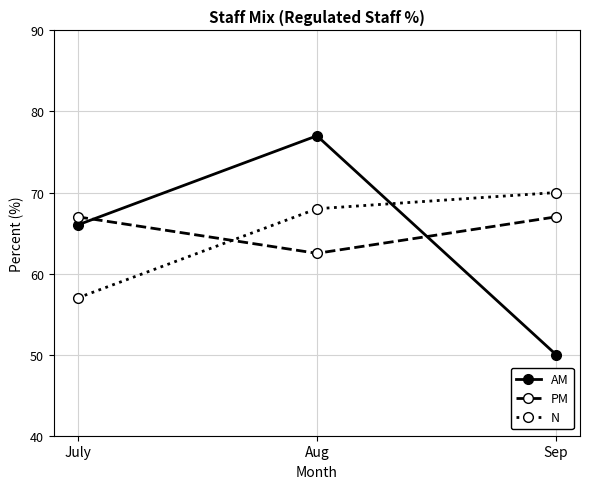

True or false: PM has a value of 67.0 at Sep.

True